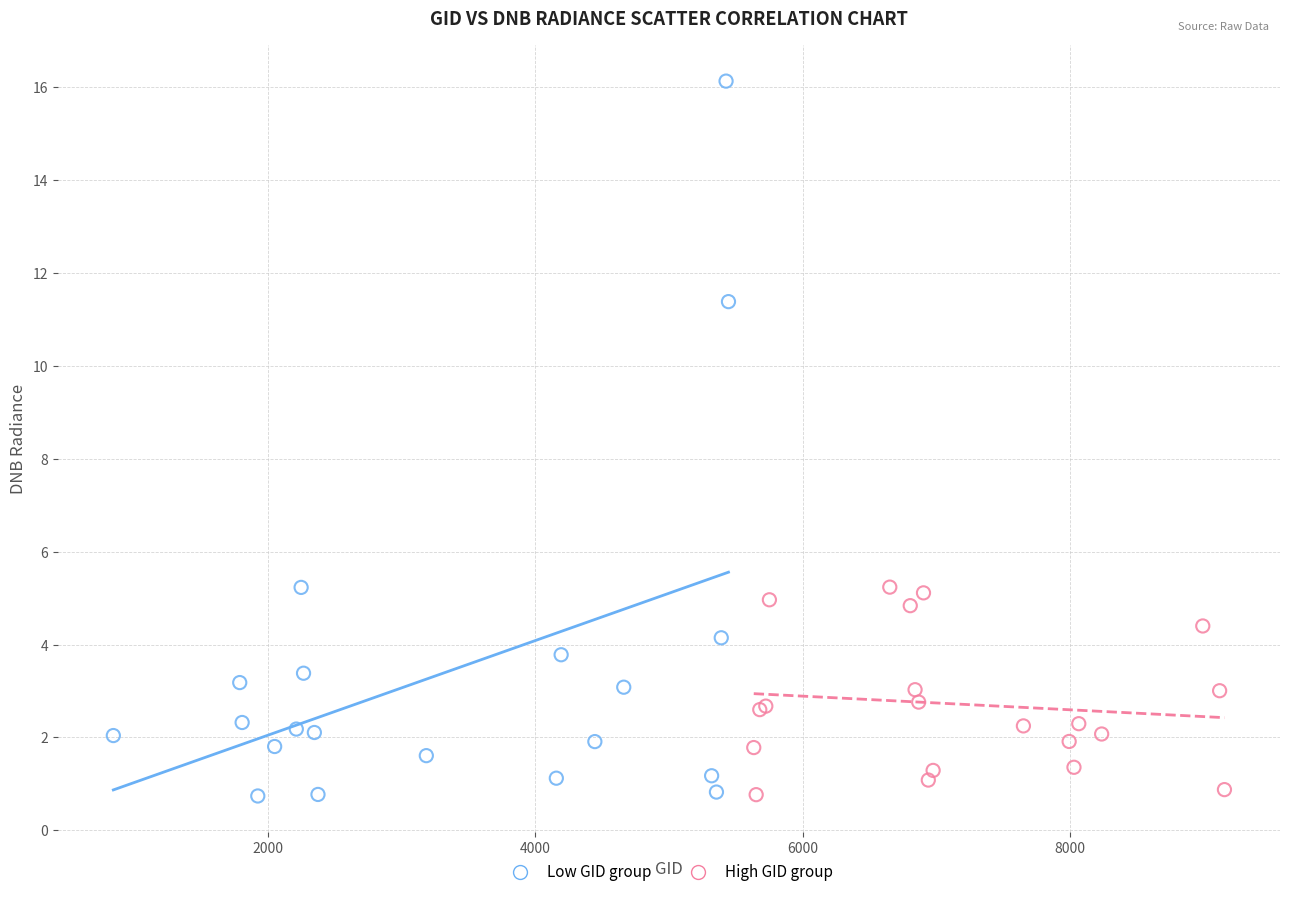

Which series has the widest spread of Y values?

Low GID group